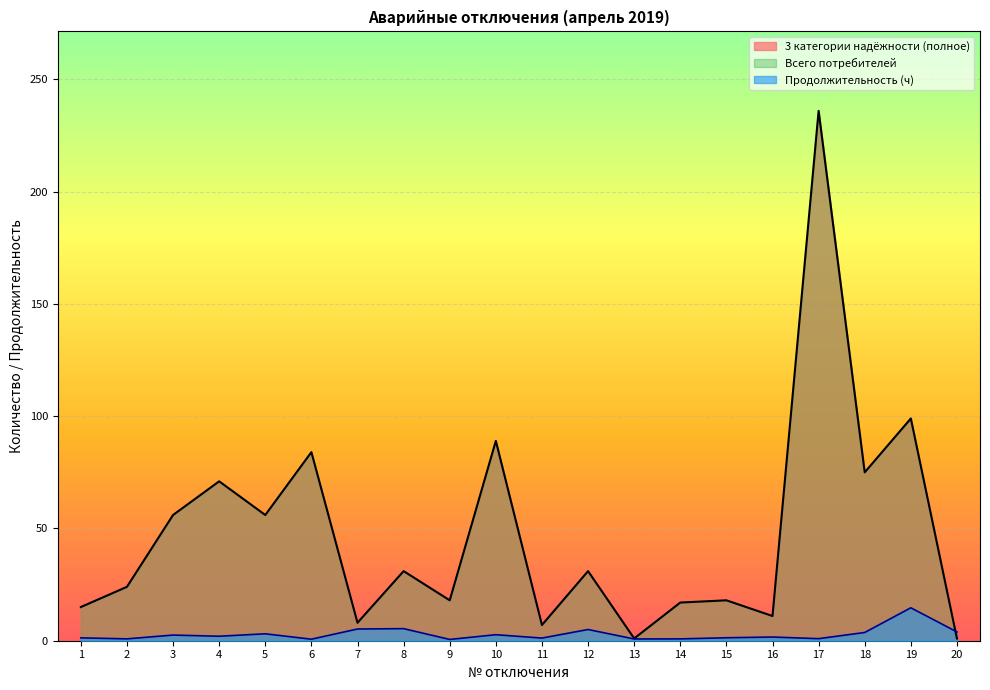

What is the value of the 3 категории надёжности (полное) point at the 18th from the left?

75.0